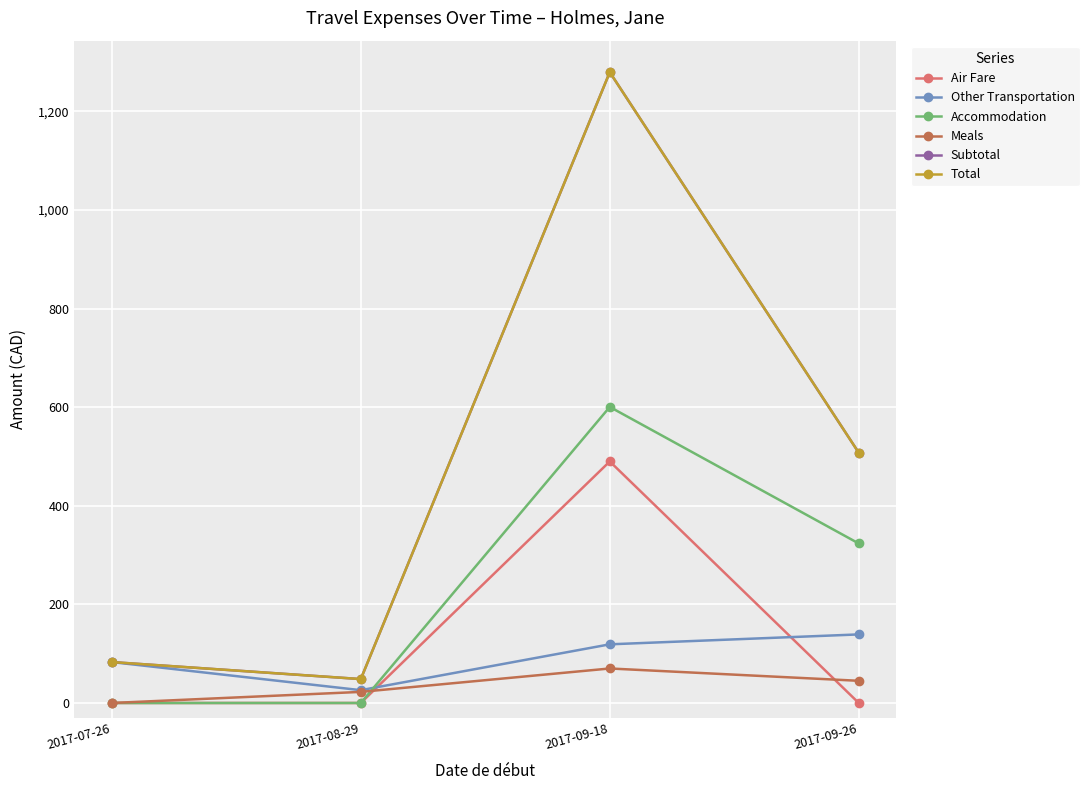

List the labels in order of Air Fare value, largest first.

2017-09-18, 2017-07-26, 2017-08-29, 2017-09-26